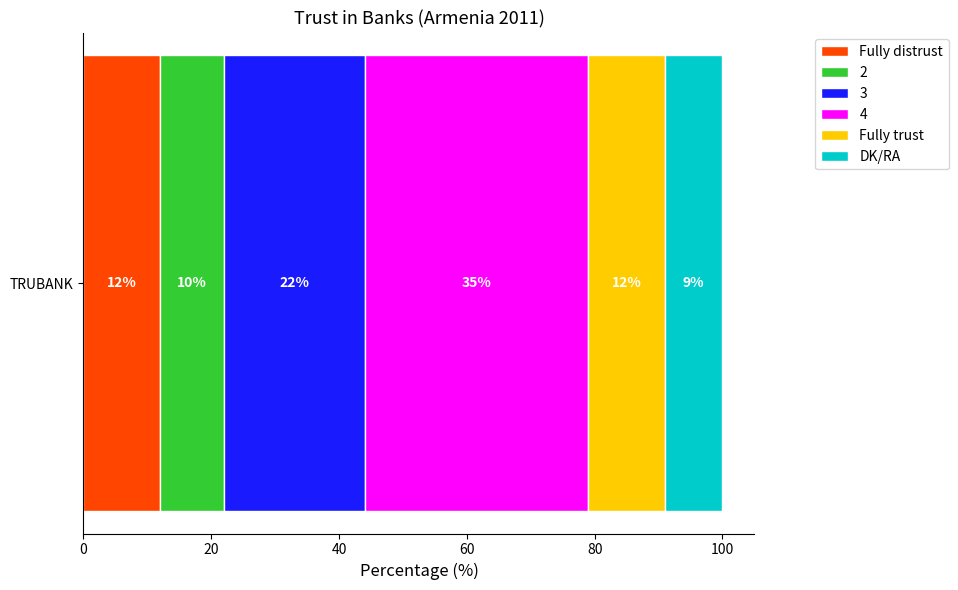

How many series are shown in this chart?

6